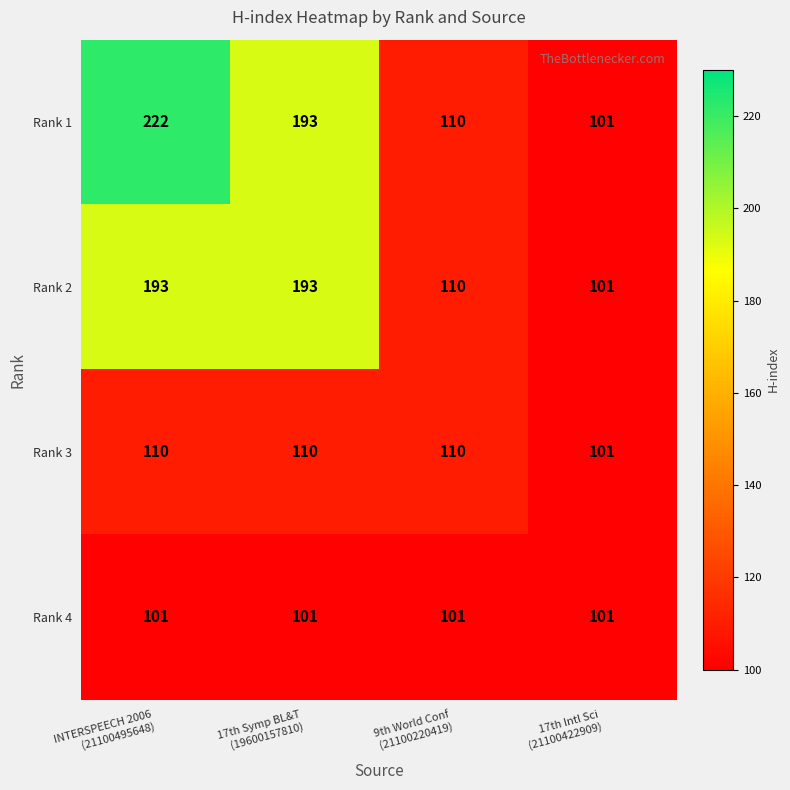

Count the number of data series in this chart.

4